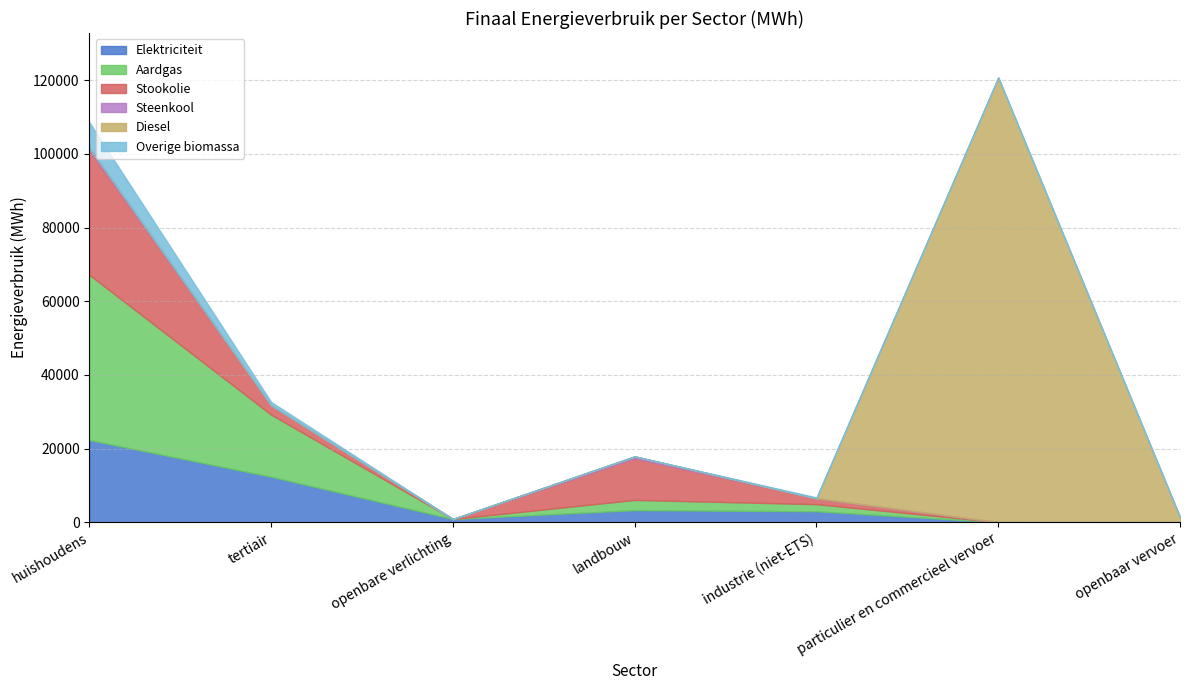

Which series has the widest spread of values?

Diesel